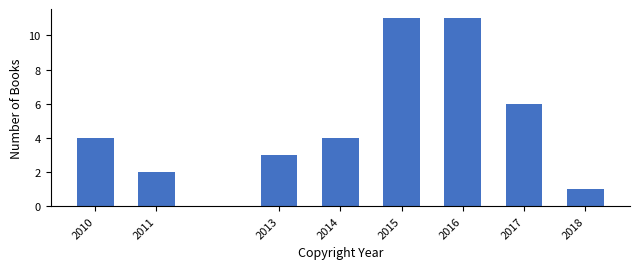

Reading left to right, list all the values displayed in this chart.

4	2	3	4	11	11	6	1